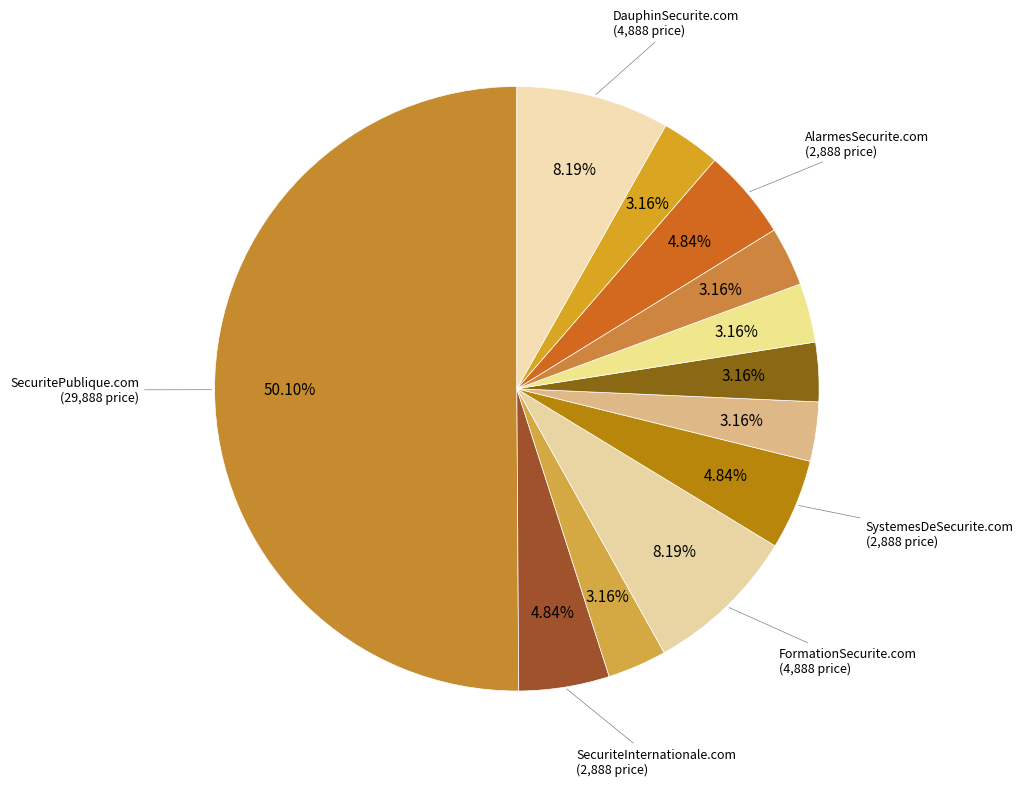

What is the largest slice in the pie chart?

SecuritePublique.com